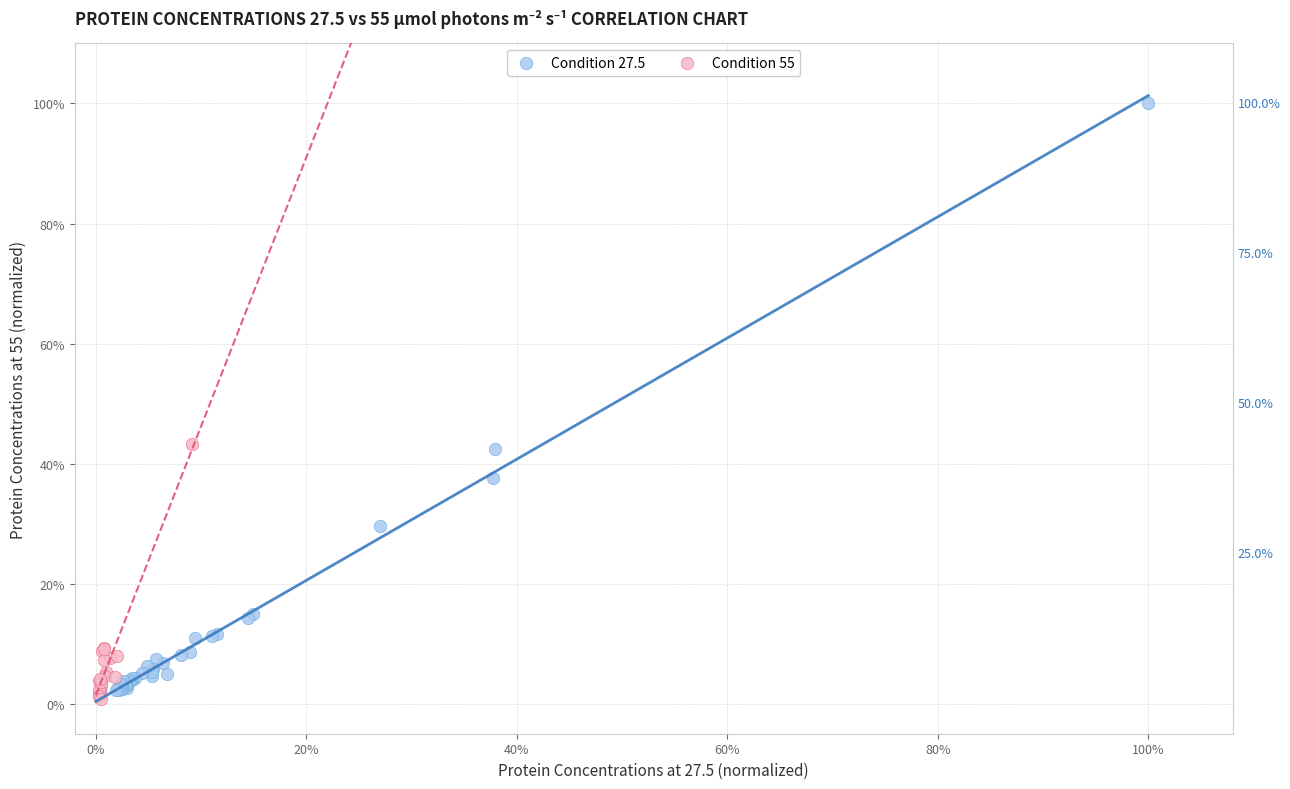

What are all the series names shown in the legend?

Condition 27.5, Condition 55